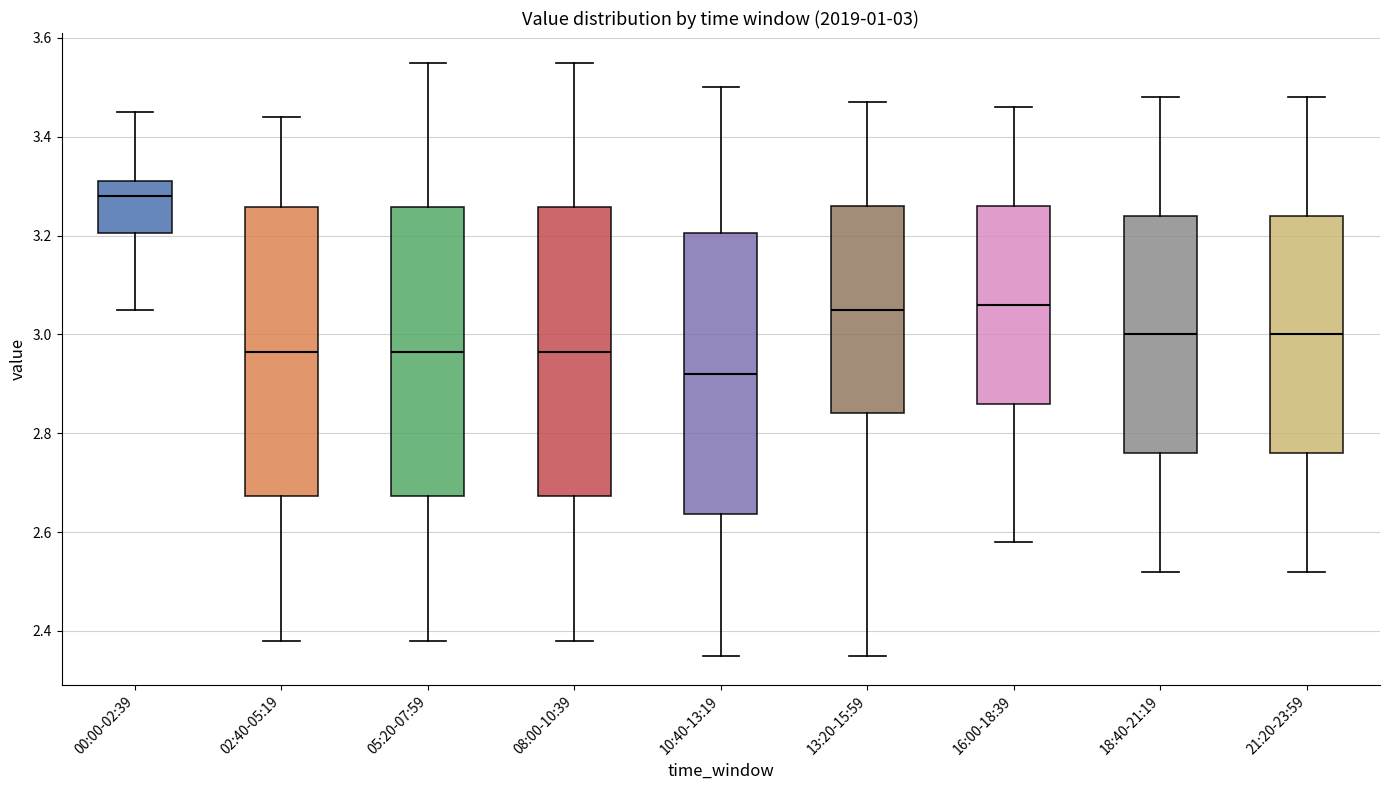

Which box's median line is the lowest?

10:40-13:19